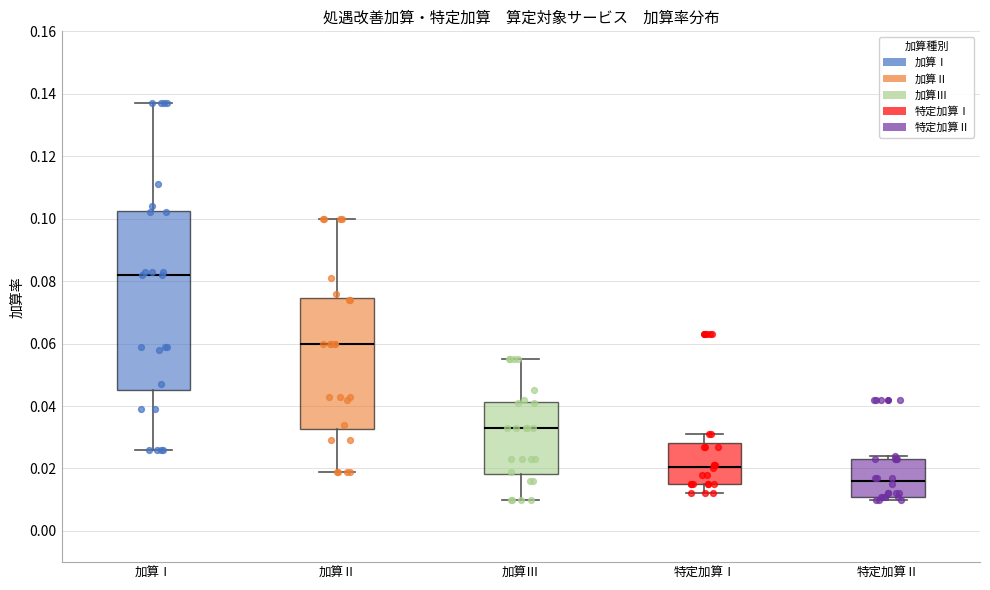

Reading left to right, read every box against the y-axis: the position of its median line, the range the box covers, and the ends of its whiskers. The values are not printed on the chart, so give them approximately, as read against the axis.

加算Ⅰ: median 0.082, box 0.046 to 0.102, whiskers 0.026 to 0.138
加算Ⅱ: median 0.060, box 0.032 to 0.074, whiskers 0.020 to 0.100
加算Ⅲ: median 0.034, box 0.018 to 0.042, whiskers 0.010 to 0.056
特定加算Ⅰ: median 0.020, box 0.016 to 0.028, whiskers 0.012 to 0.032
特定加算Ⅱ: median 0.016, box 0.012 to 0.024, whiskers 0.010 to 0.024 (just above the box's upper edge)